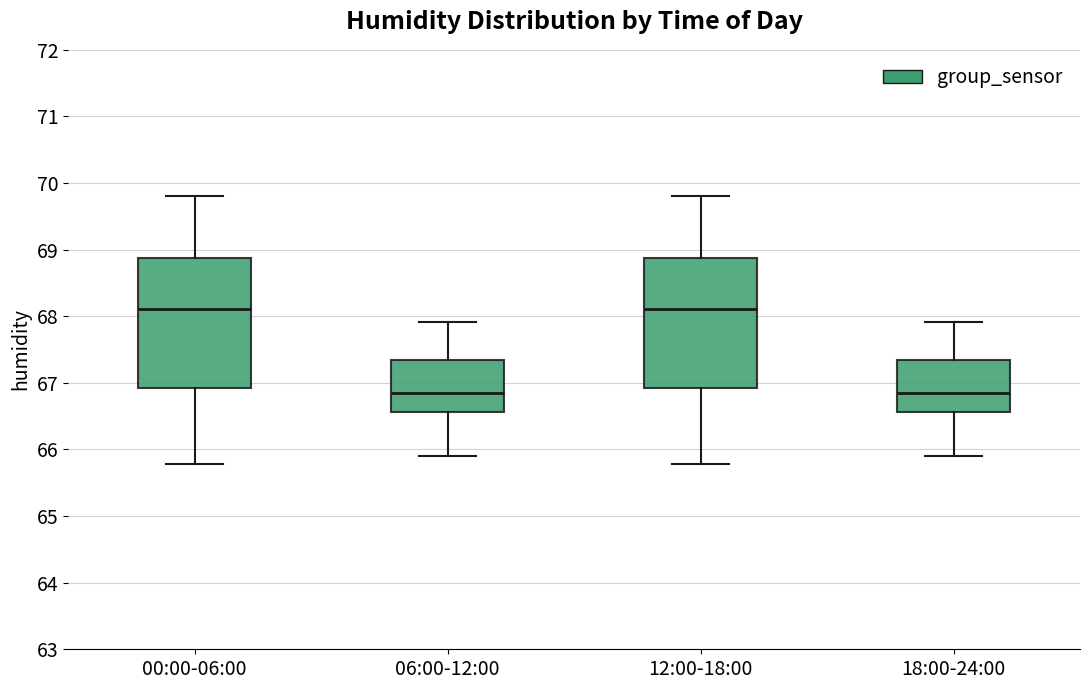

Reading left to right, read every box against the y-axis: the position of its median line, the range the box covers, and the ends of its whiskers. The values are not printed on the chart, so give them approximately, as read against the axis.

00:00-06:00: median 68.1, box 66.9 to 68.9, whiskers 65.8 to 69.8
06:00-12:00: median 66.9, box 66.6 to 67.3, whiskers 65.9 to 67.9
12:00-18:00: median 68.1, box 66.9 to 68.9, whiskers 65.8 to 69.8
18:00-24:00: median 66.9, box 66.6 to 67.3, whiskers 65.9 to 67.9